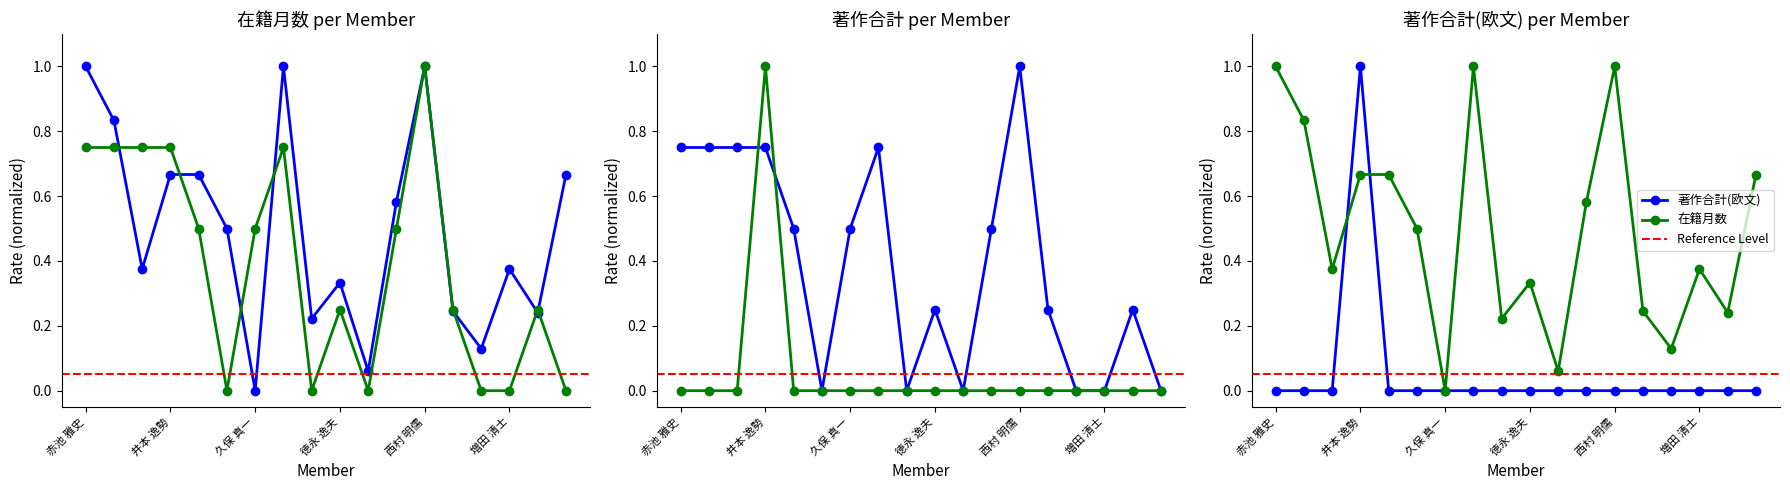

Count the 著作合計 values in the range 0 to 1.

18